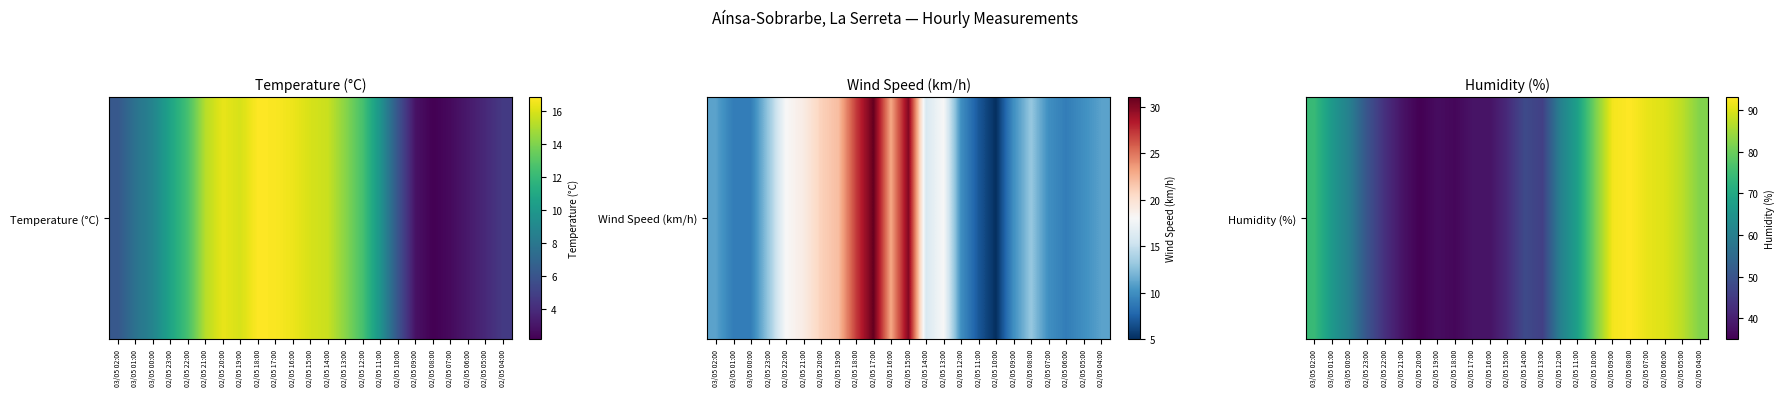

What is the greatest value displayed?

93